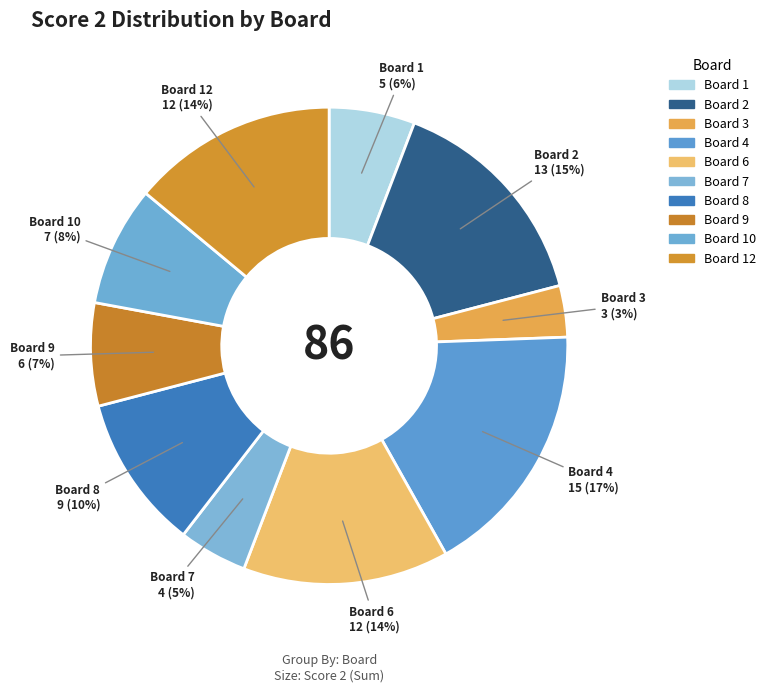

How many segments does this pie chart have?

10